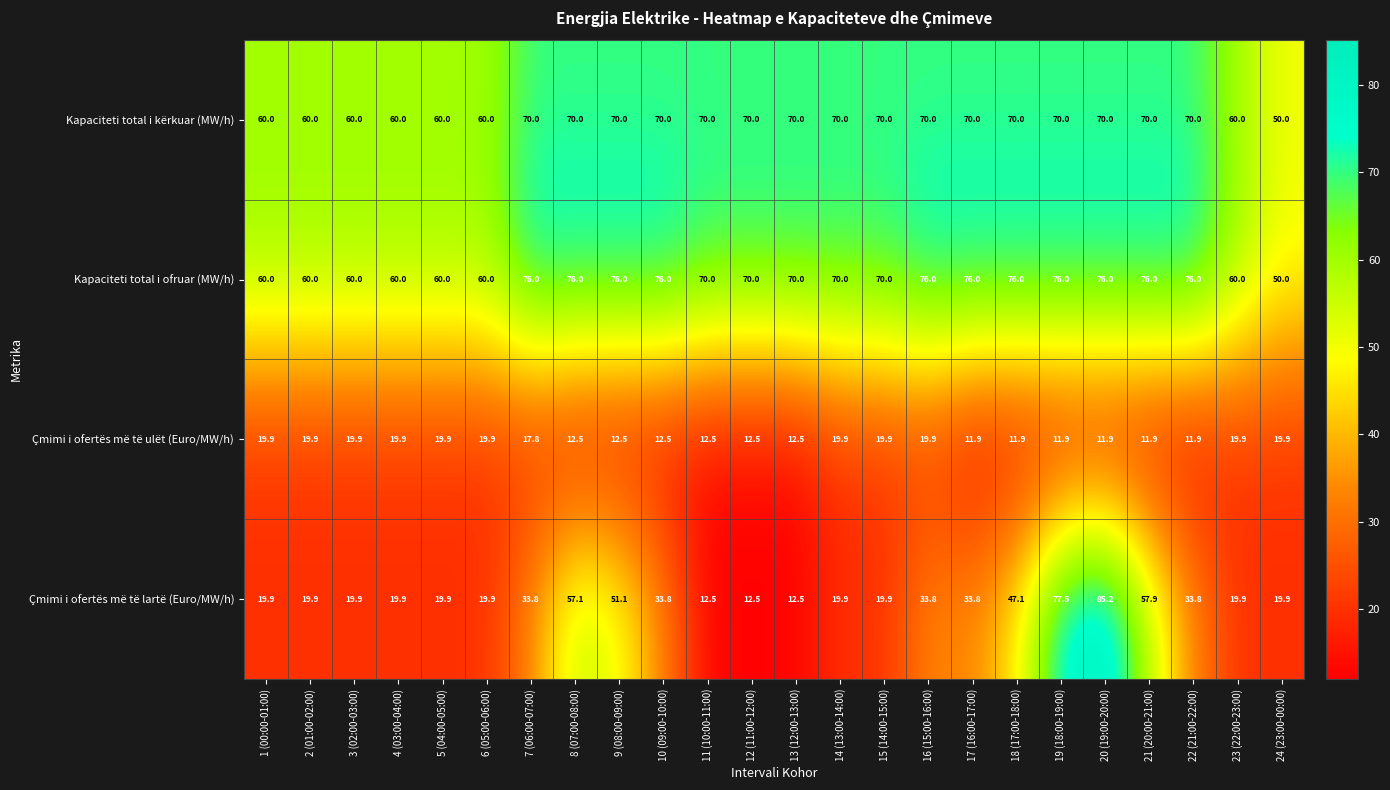

Read the Kapaciteti total i kërkuar (MW/h) value at 9 (08:00-09:00).

70.0